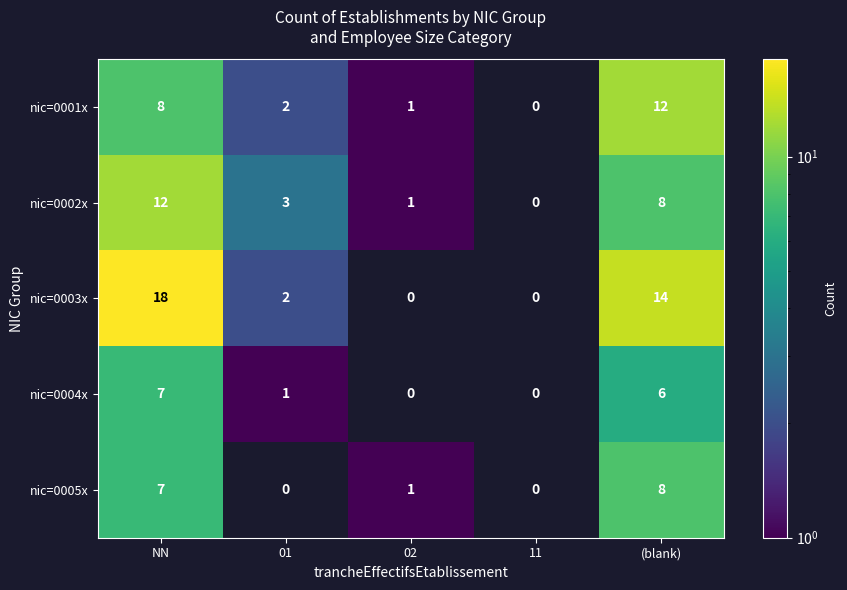

Reading right to left, what are all the values shown in this chart?

nic=0001x: (blank)=12	11=0	02=1	01=2	NN=8
nic=0002x: (blank)=8	11=0	02=1	01=3	NN=12
nic=0003x: (blank)=14	11=0	02=0	01=2	NN=18
nic=0004x: (blank)=6	11=0	02=0	01=1	NN=7
nic=0005x: (blank)=8	11=0	02=1	01=0	NN=7